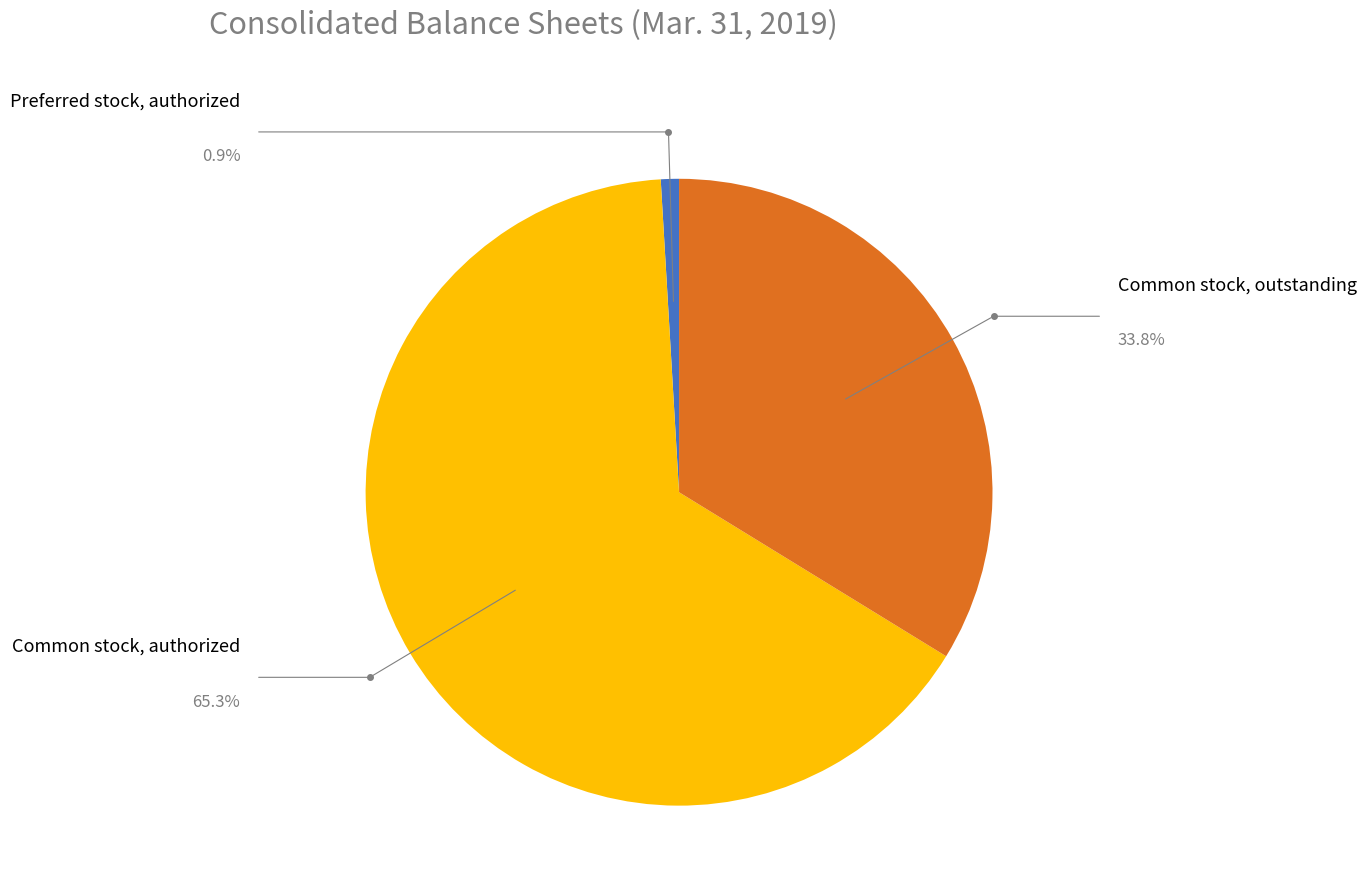

Does any single category account for the majority?

Yes